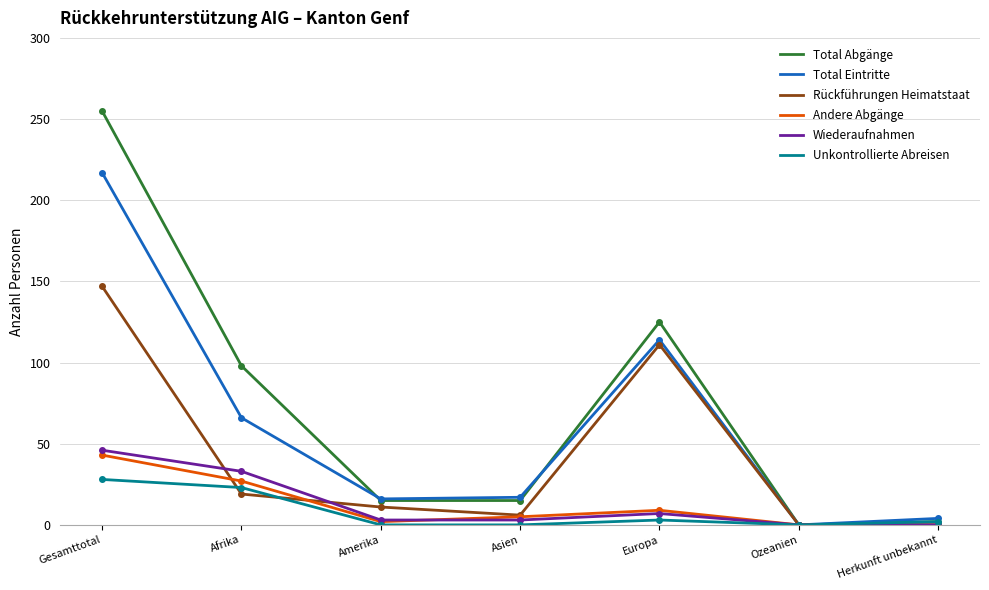

What position from the right is Herkunft unbekannt?

1